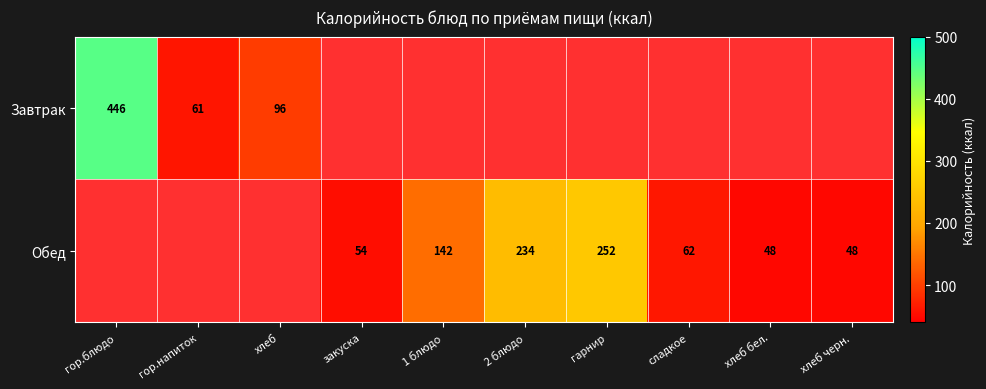

Which label corresponds to the smallest value in the chart?

хлеб бел.